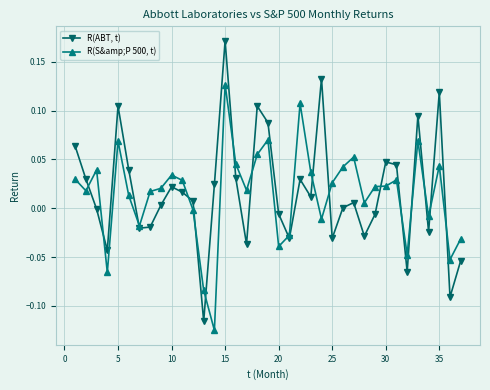

Count the number of data series in this chart.

2